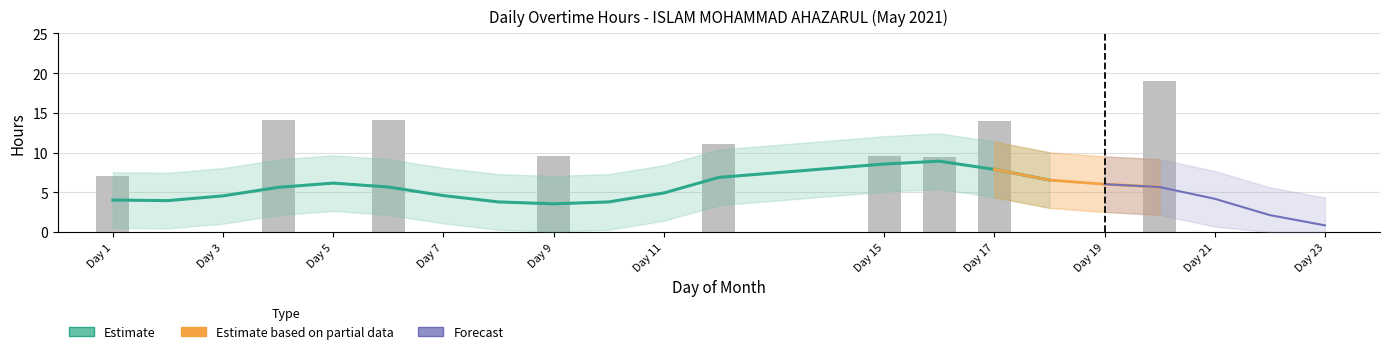

Which label corresponds to the largest value in the chart?

20